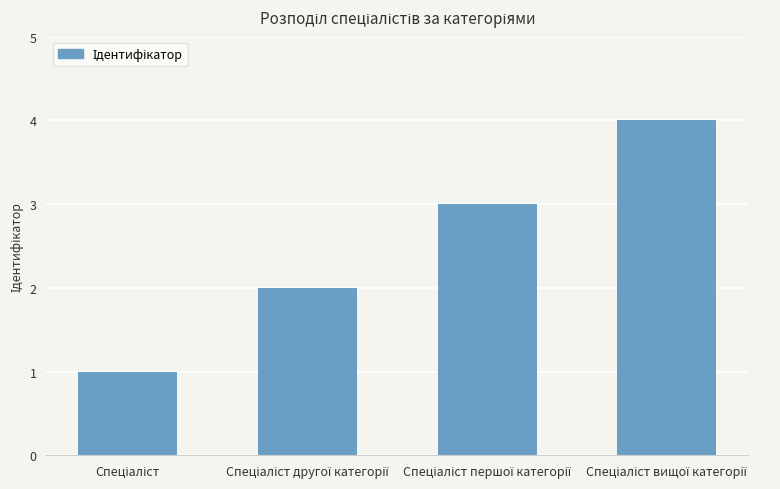

Count the values in the range 2 to 4.

3